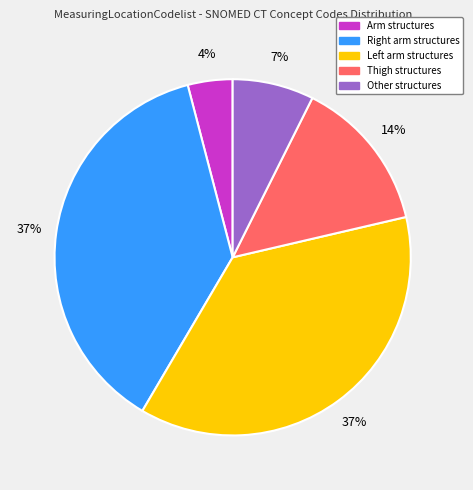

How many slices are in this pie chart?

5